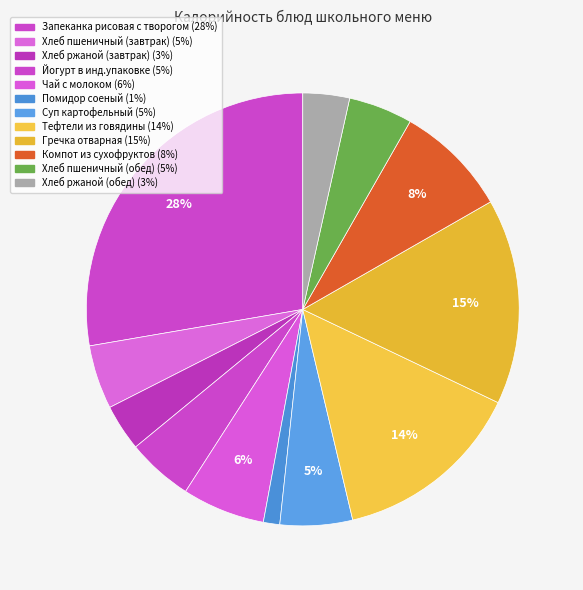

To the nearest percent, what portion does Хлеб пшеничный (обед) represent?

5%